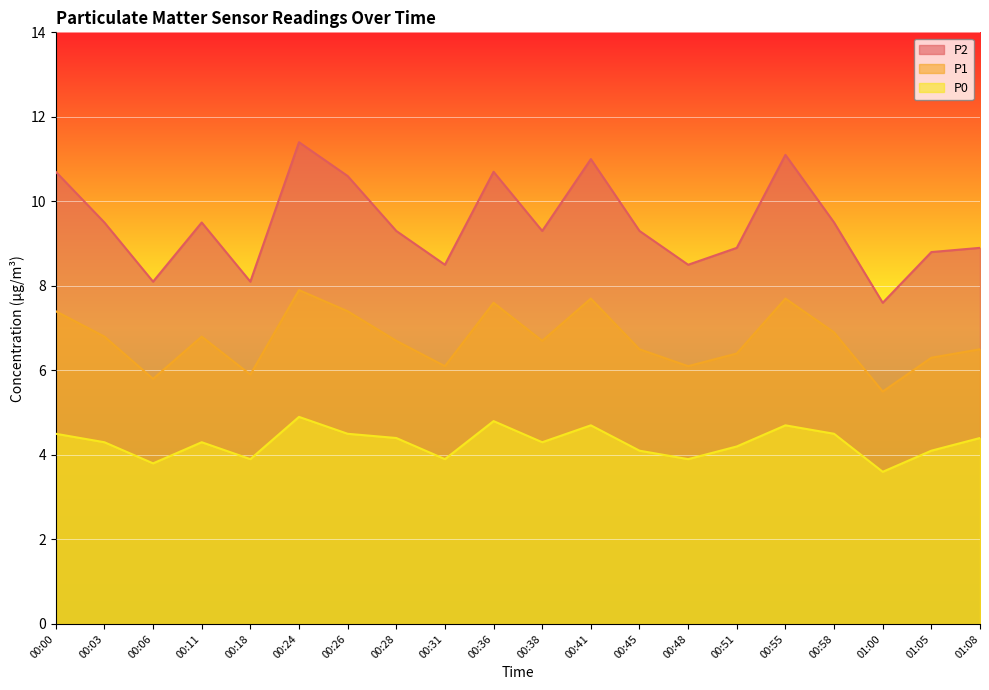

What is the difference between the P0 values at 00:03 and 00:06?

0.5